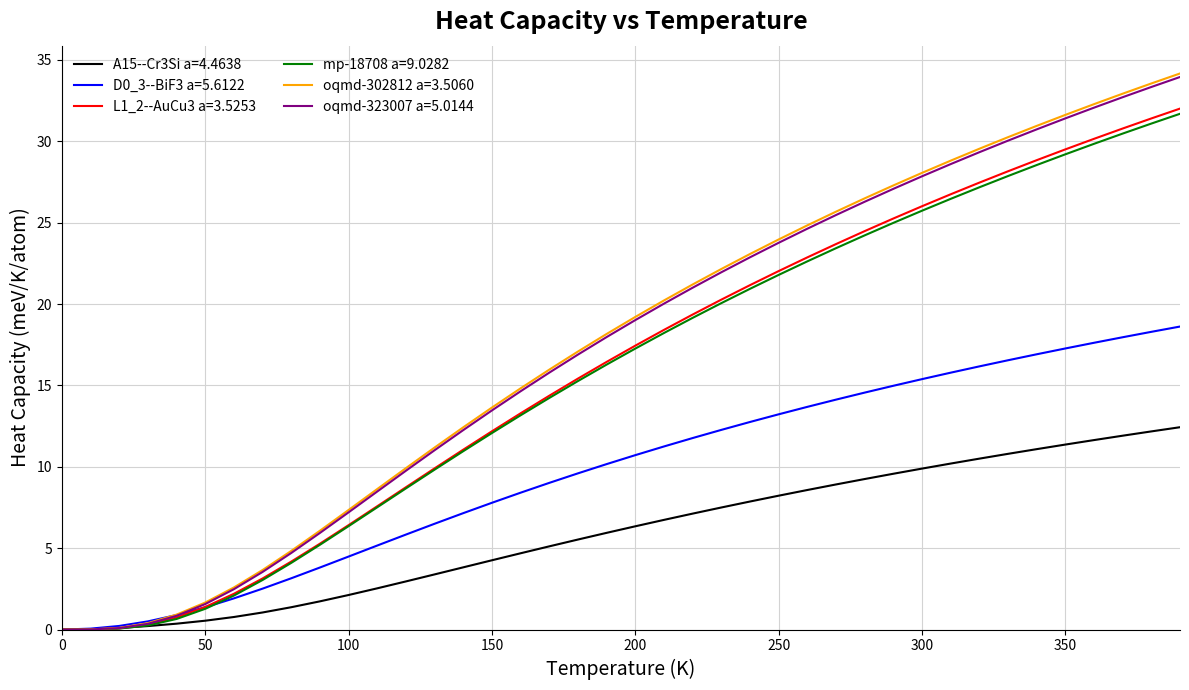

What is the highest value of the mp-18708 a=9.0282 series?

31.7